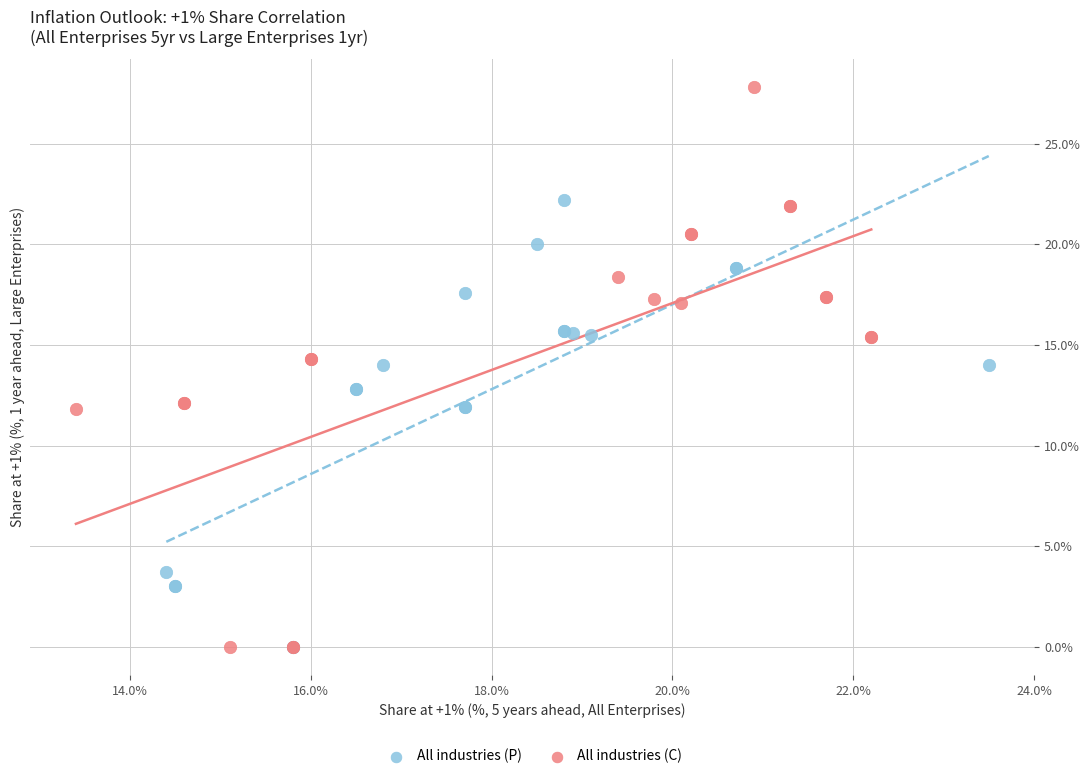

Which series has the widest spread of Y values?

All industries (C)